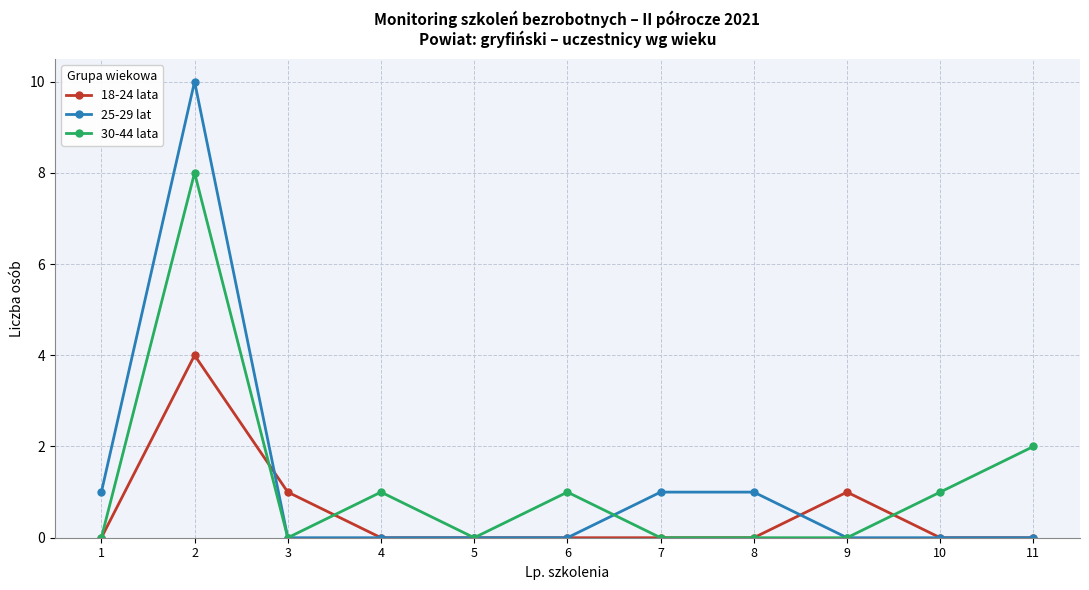

True or false: 18-24 lata and 30-44 lata cross at least once.

True